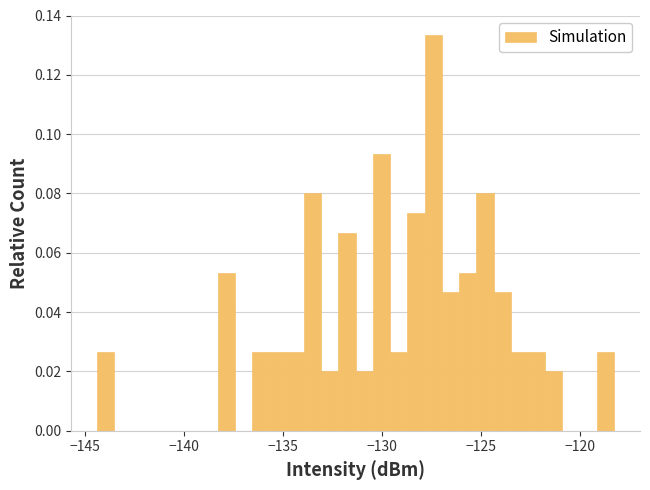

Around what value on the x-axis is the tallest bar? Give the approximate position of its centre, as read against the axis.

-127.5